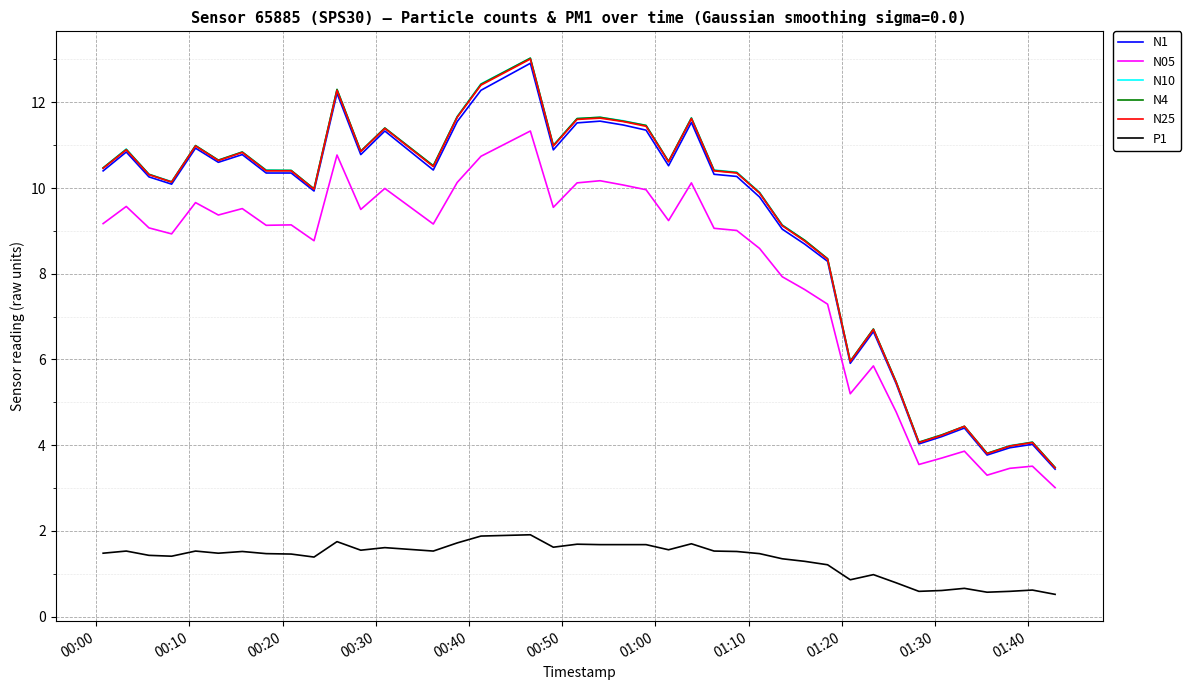

True or false: N25 and N05 cross at least once.

False